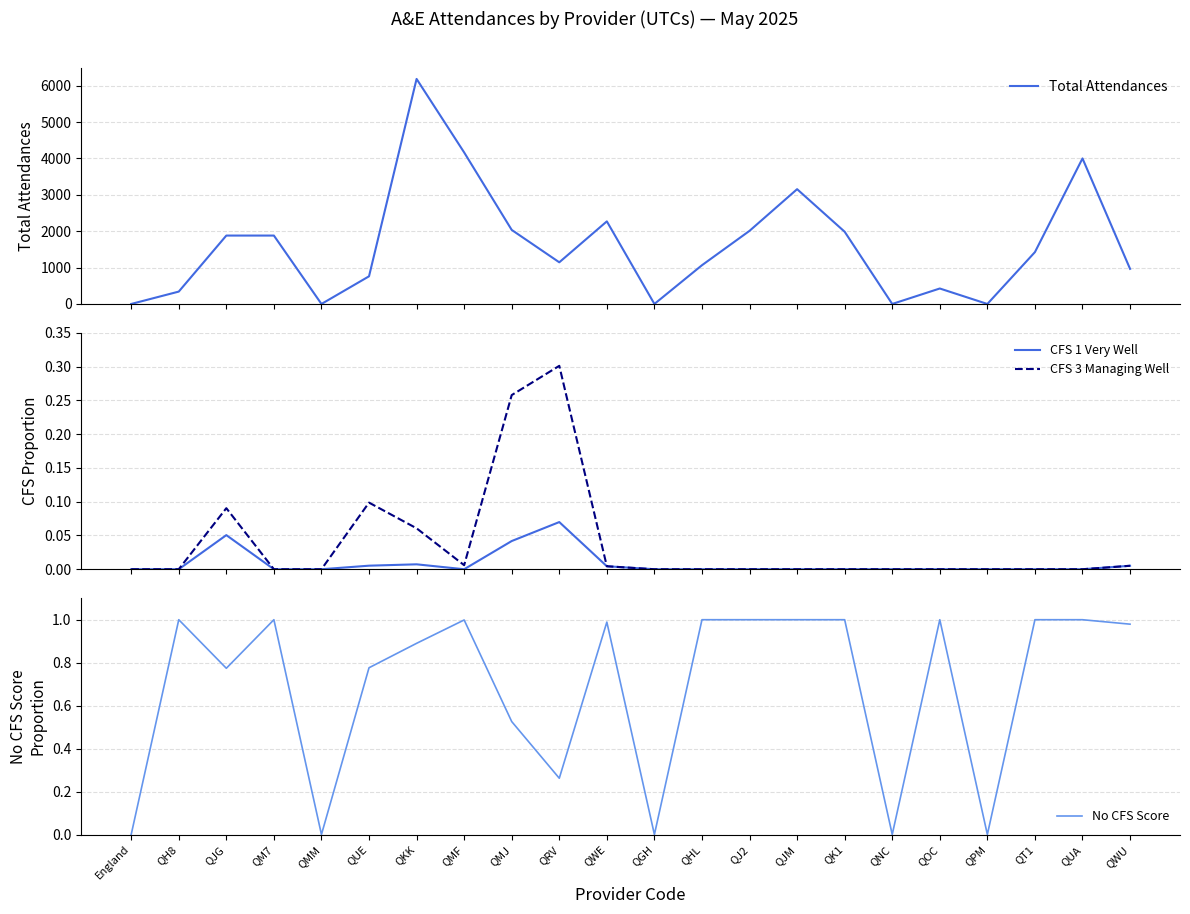

What position from the left is QK1?

16